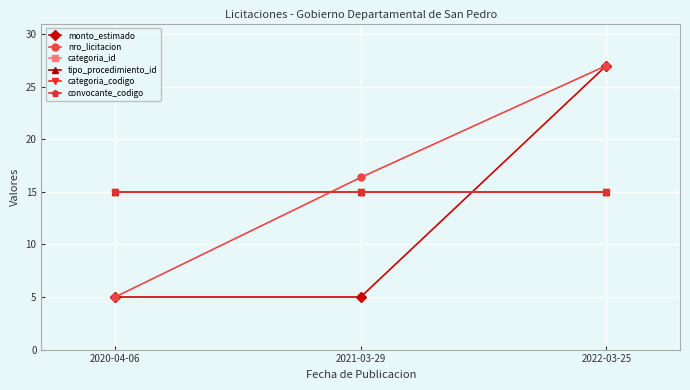

What is the sum of the categoria_id values at 2020-04-06 and 2021-03-29?

30.0